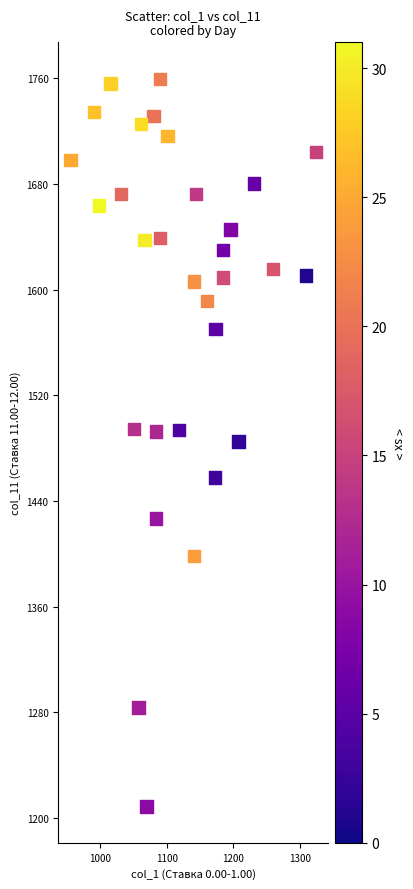

What is the range of Y values (max minus min)?

551.0